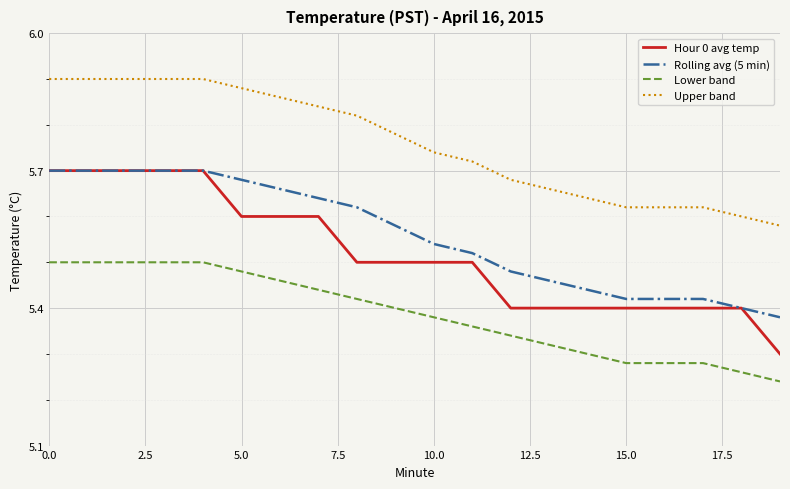

What are all the series names shown in the legend?

Hour 0 avg temp, Rolling avg (5 min), Lower band, Upper band